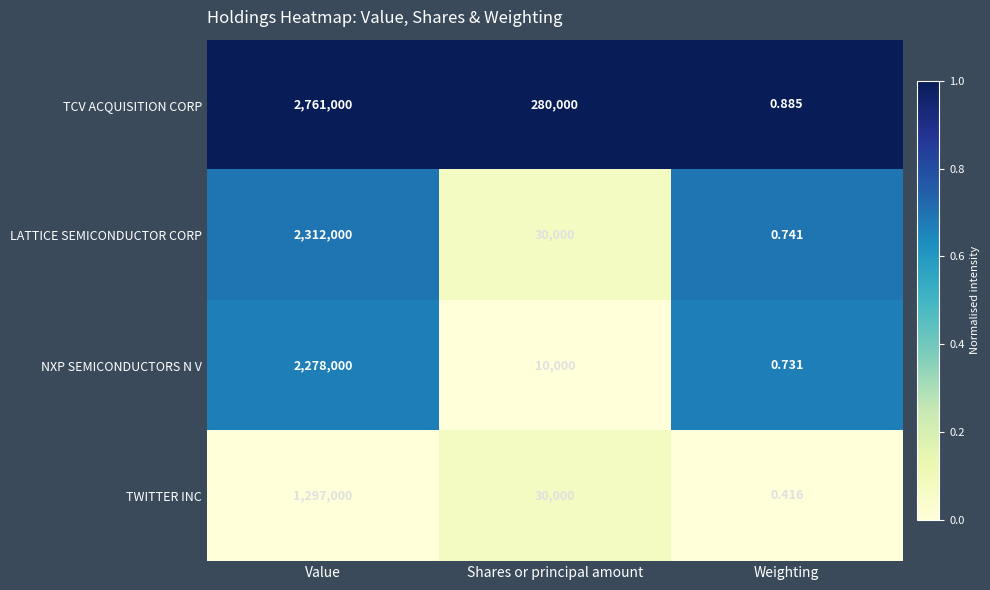

At which label is LATTICE SEMICONDUCTOR CORP closest to 1156000?

Shares or principal amount